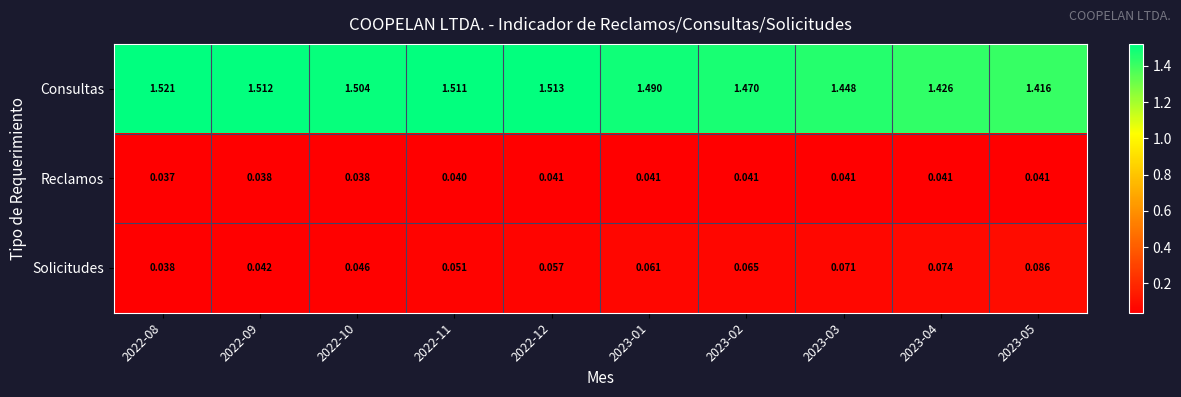

How many categories are shown in the chart?

10